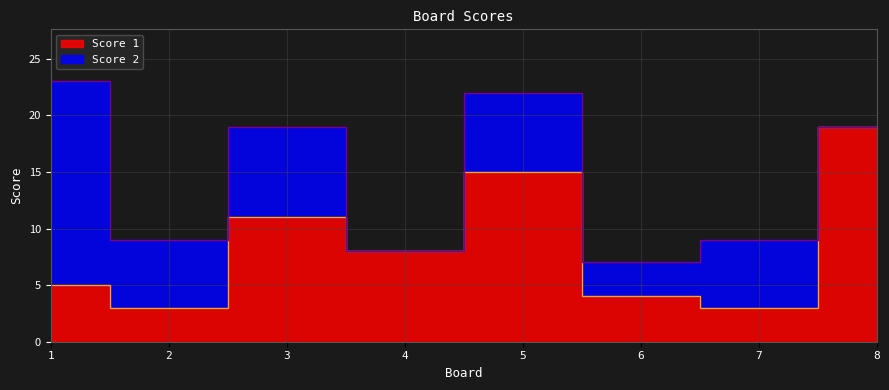

What is the difference between the maximum and second lowest values?

16